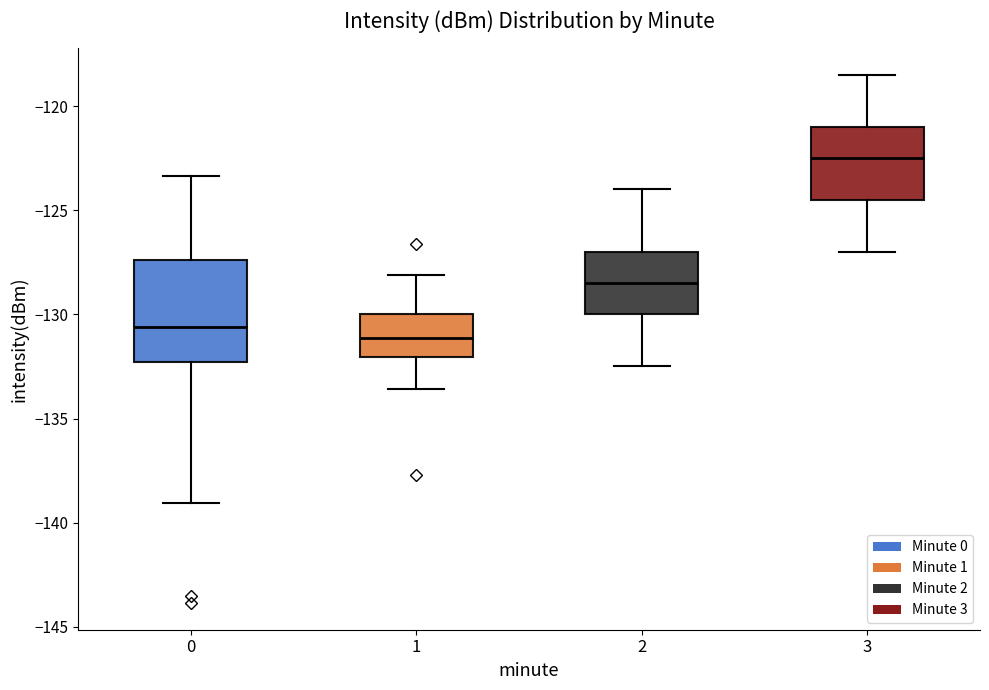

Where is the lower edge of the box at x = 0 on the y-axis? The values are not printed on the chart, so give them approximately, as read against the axis.

-132.5